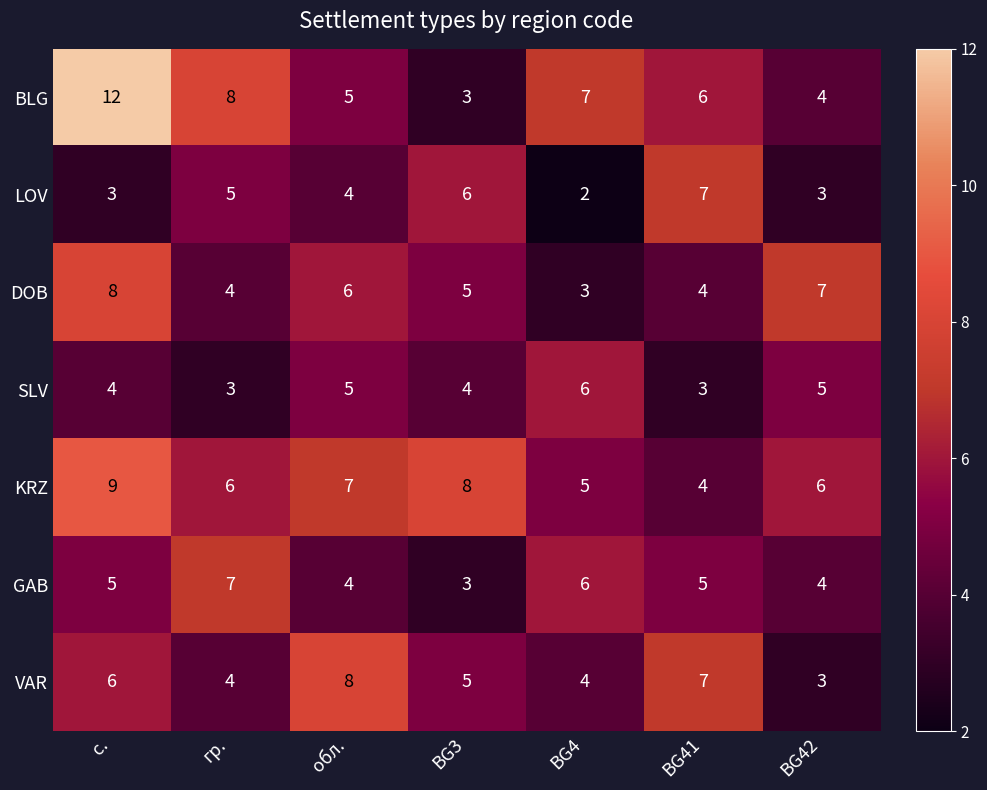

At which label does GAB reach its minimum?

BG3